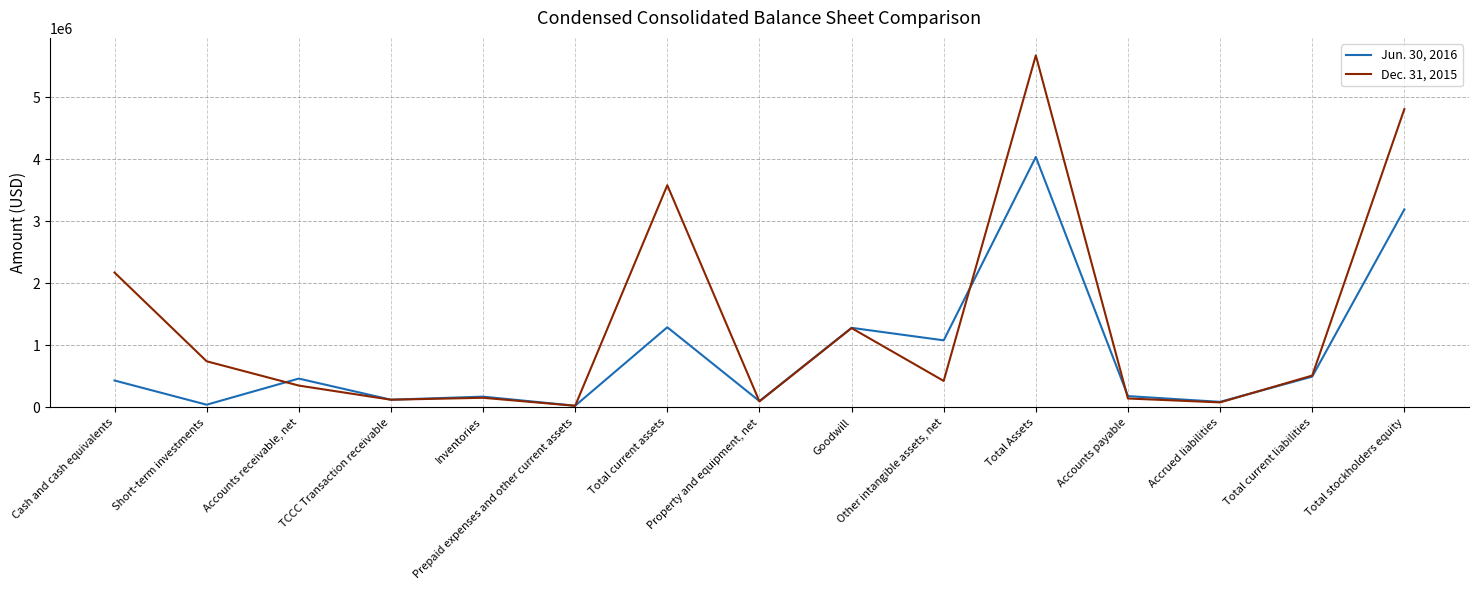

True or false: Dec. 31, 2015 has more than 0 interior local peaks.

True